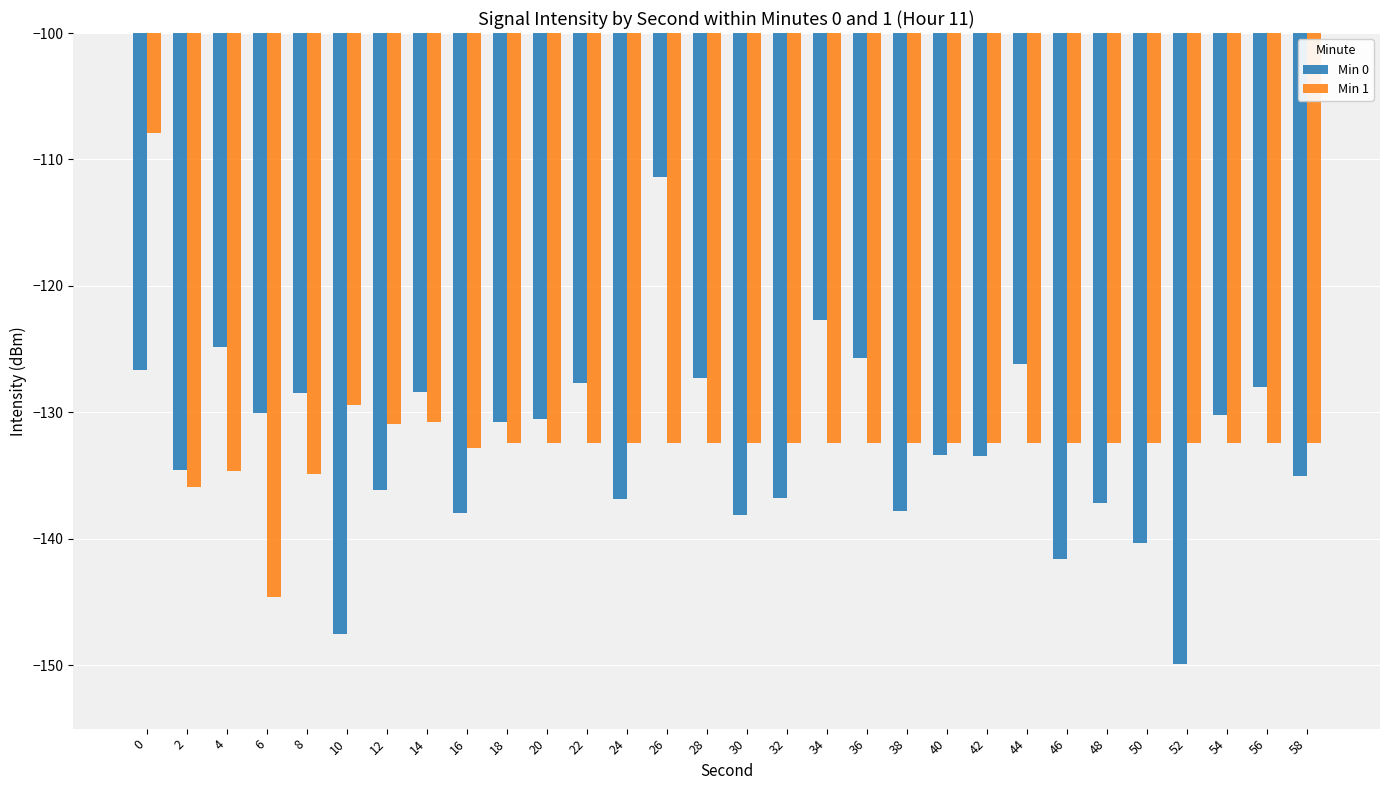

At which category does the chart reach its minimum across all series?

52